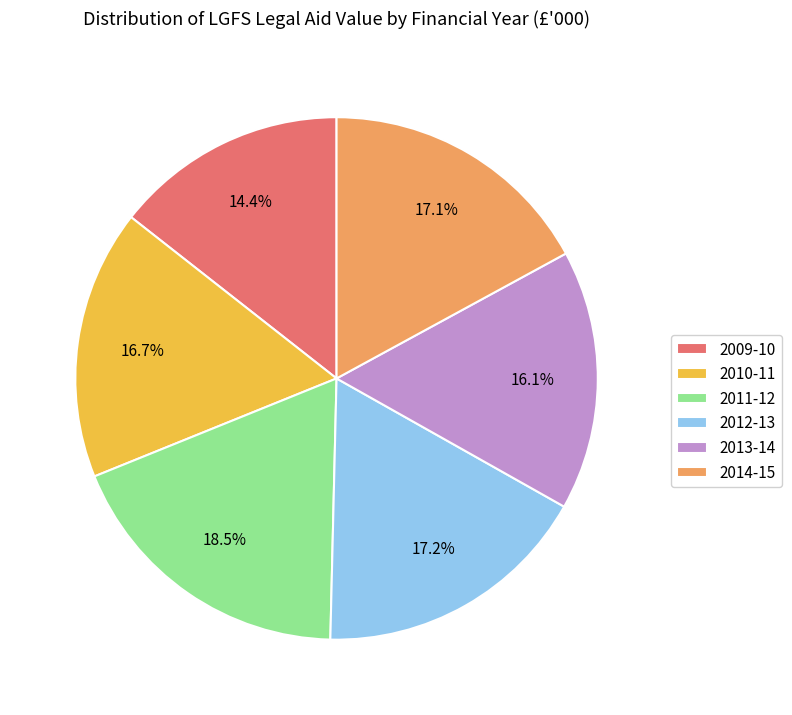

Is there a majority slice in this chart?

No